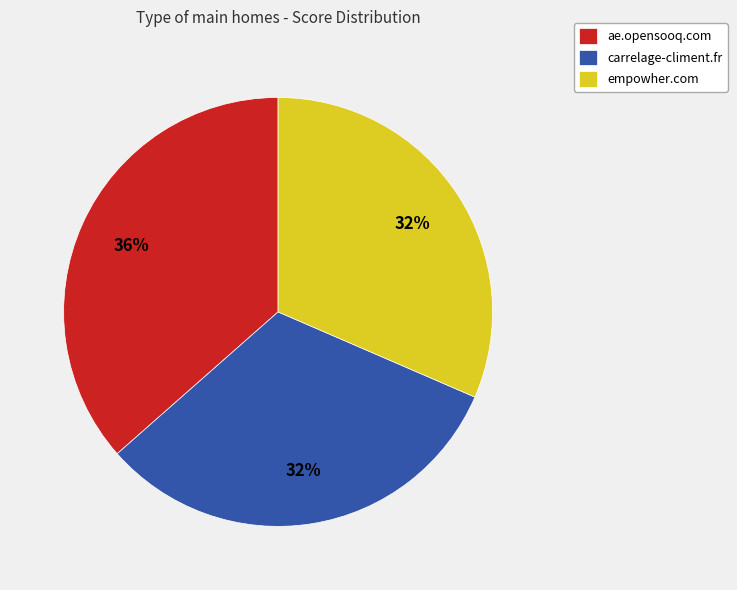

To the nearest percent, what portion does carrelage-climent.fr represent?

32%